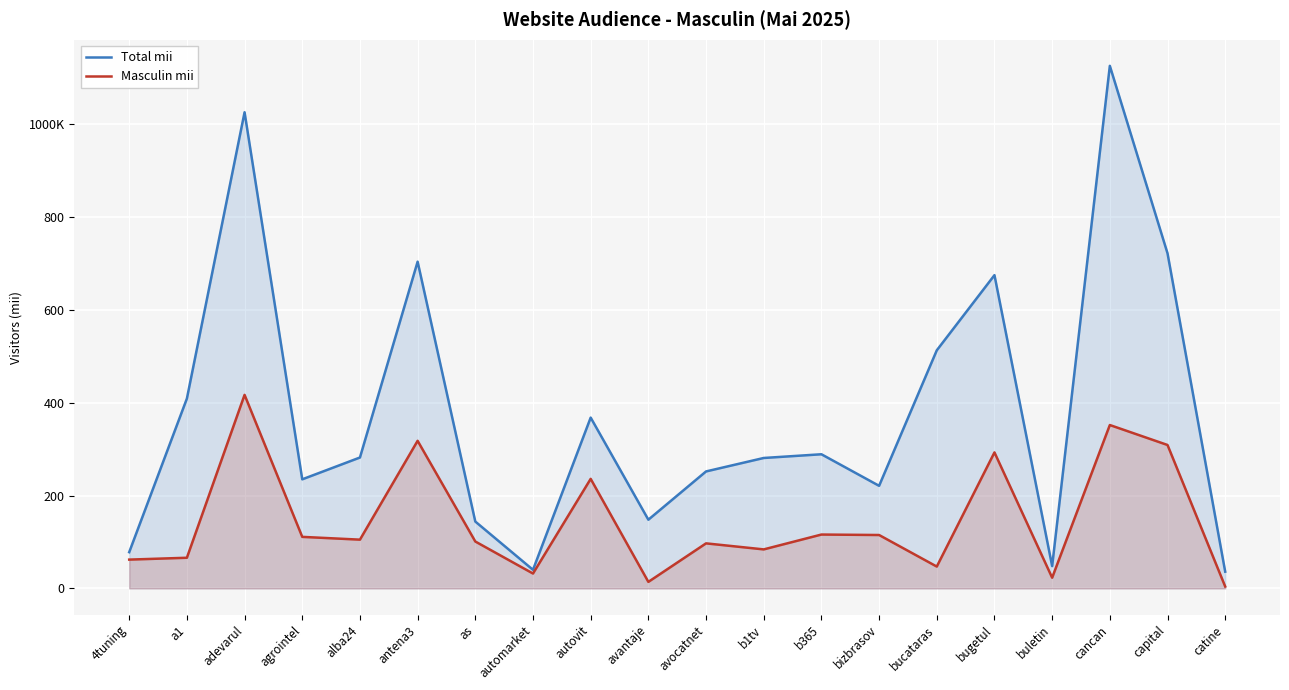

True or false: Masculin mii and Total mii intersect in this chart.

False